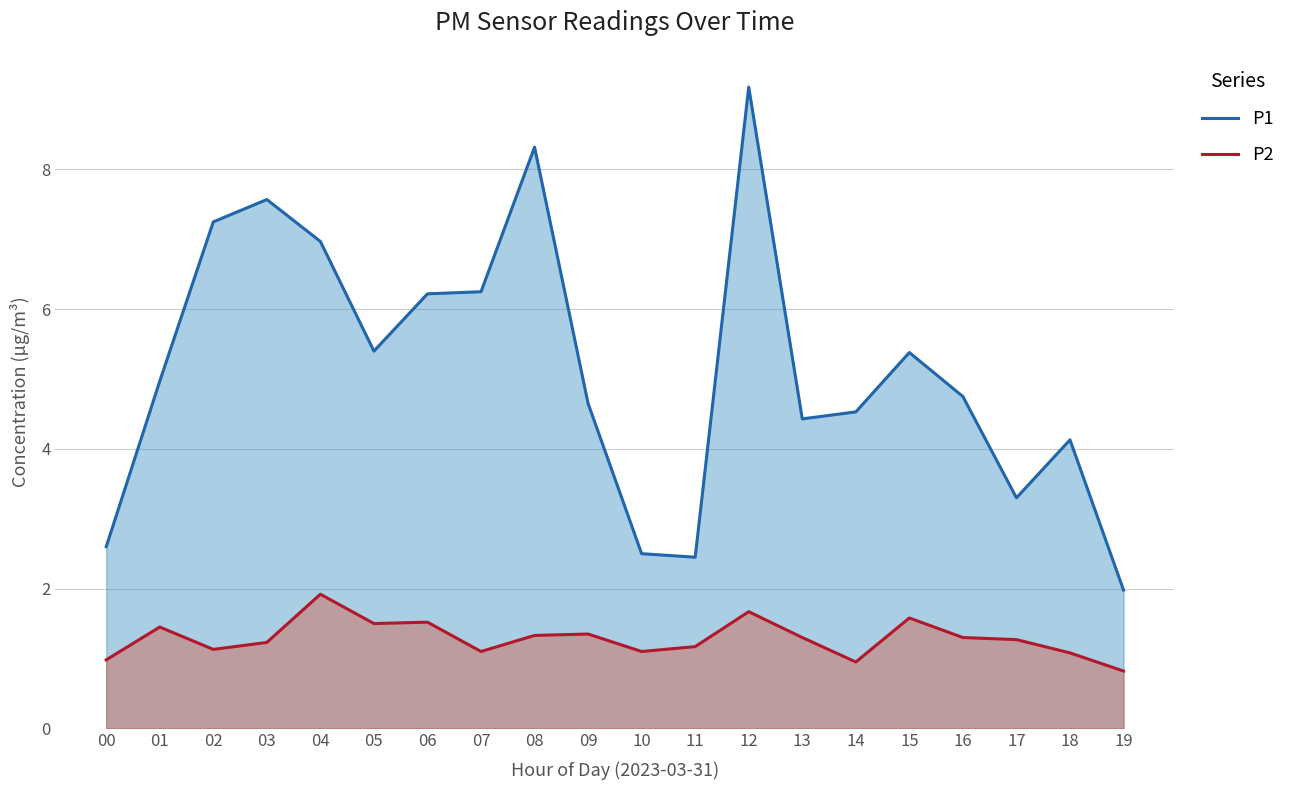

Reading left to right, extract all data points from this chart.

P1: 2.6	5.0	7.2	7.6	7.0	5.4	6.2	6.2	8.3	4.7	2.5	2.5	9.2	4.4	4.5	5.4	4.8	3.3	4.1	2.0
P2: 1.0	1.4	1.1	1.2	1.9	1.5	1.5	1.1	1.3	1.4	1.1	1.2	1.7	1.3	0.9	1.6	1.3	1.3	1.1	0.8